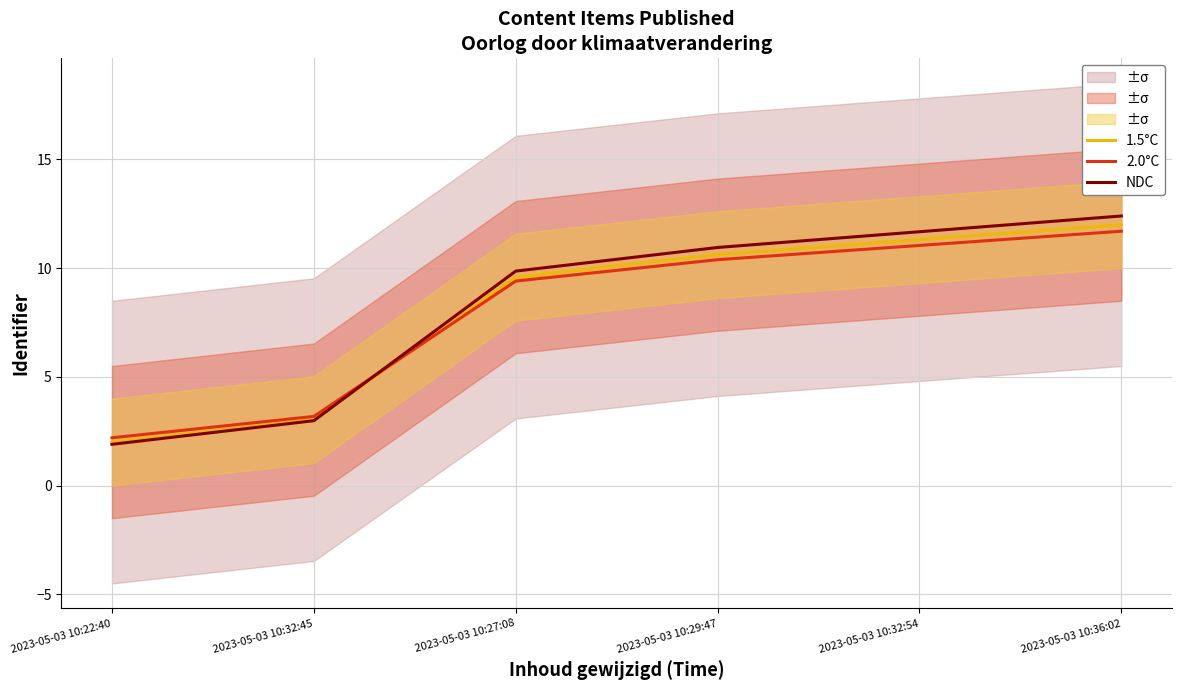

True or false: 2.0°C and NDC intersect in this chart.

True